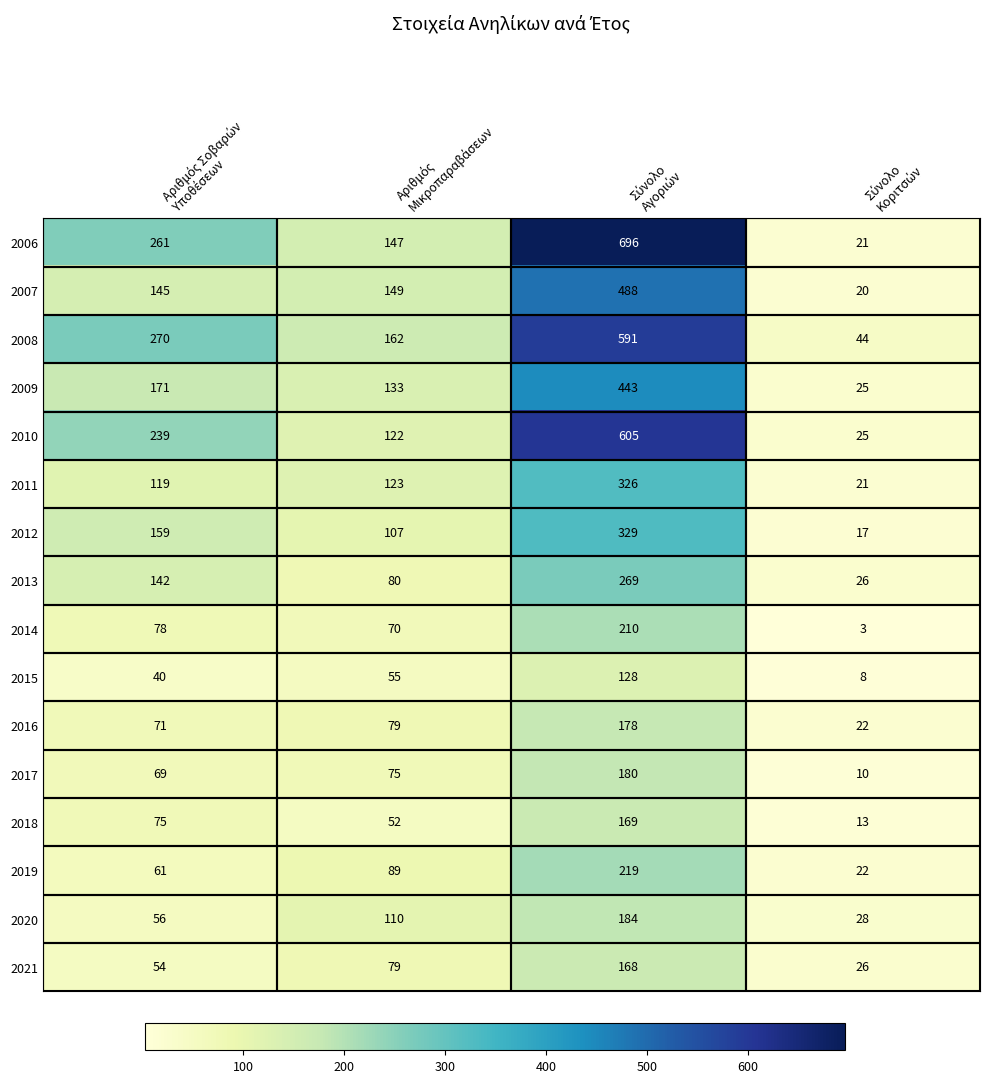

Count the 2019 values in the range 61 to 219.

3